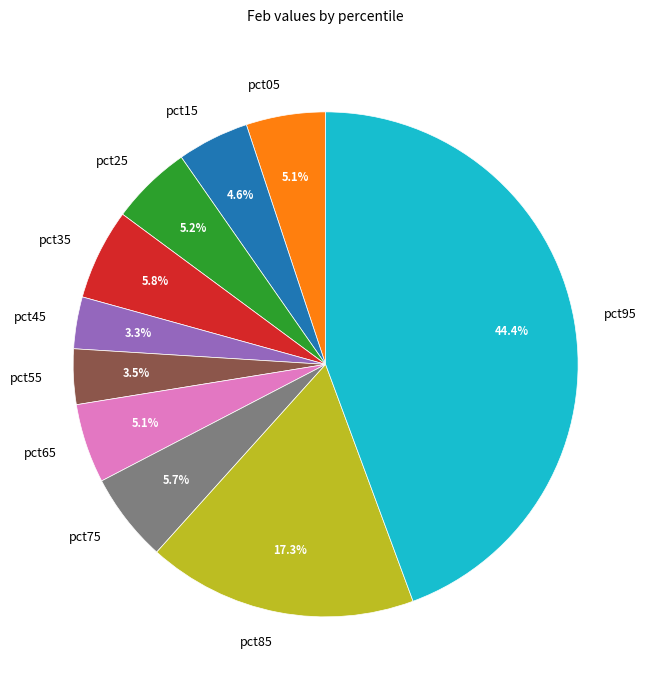

To the nearest percent, what portion does pct65 represent?

5%